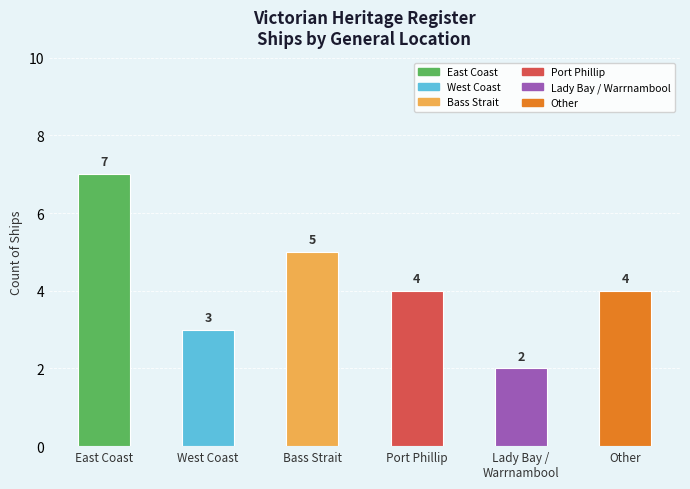

The chart shows a value of 4 at Port Phillip. True or false?

True